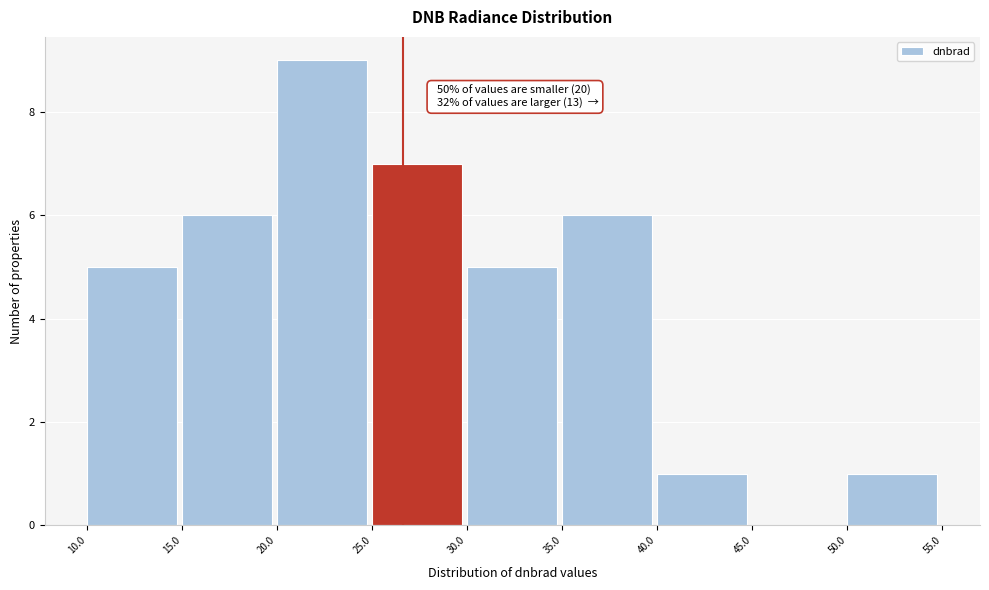

Over which range of the x-axis is the bar tallest?

20.0 to 25.0